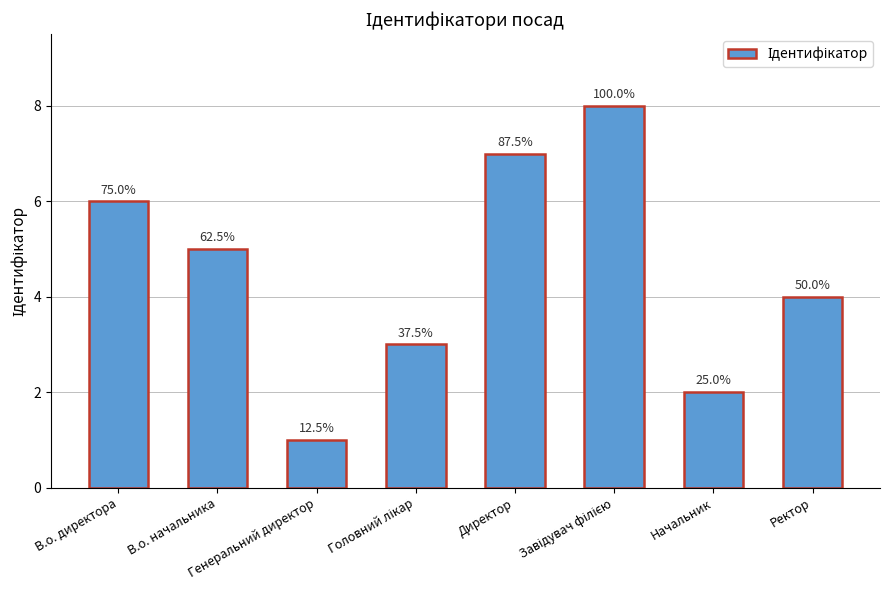

How many bars are there in total?

8